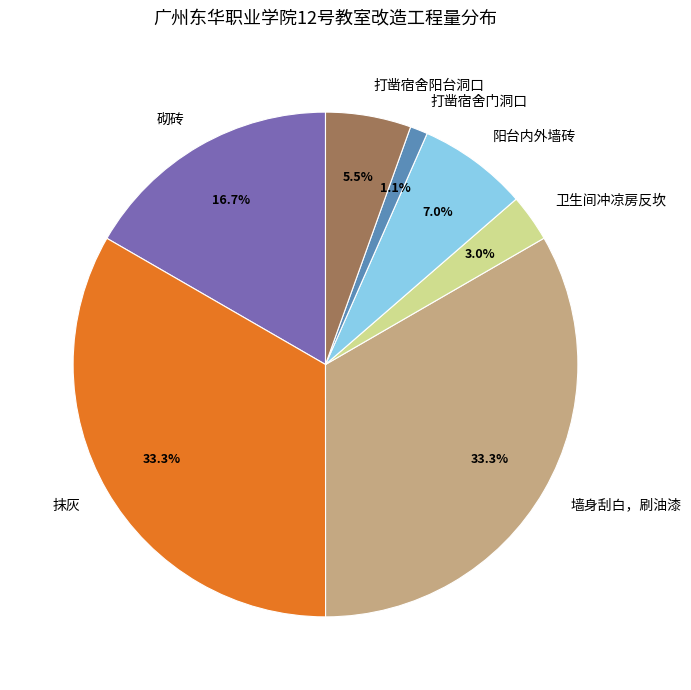

True or false: 砌砖 accounts for 17% of the total.

True